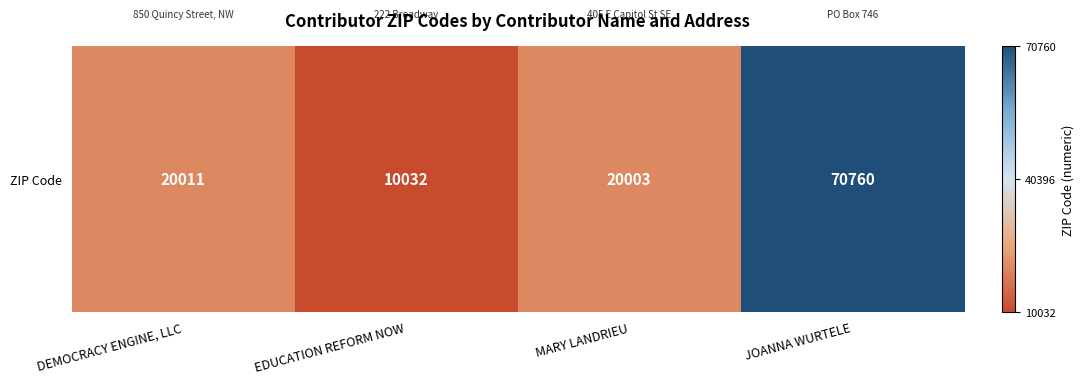

What is the difference between the second highest and second lowest values?

8